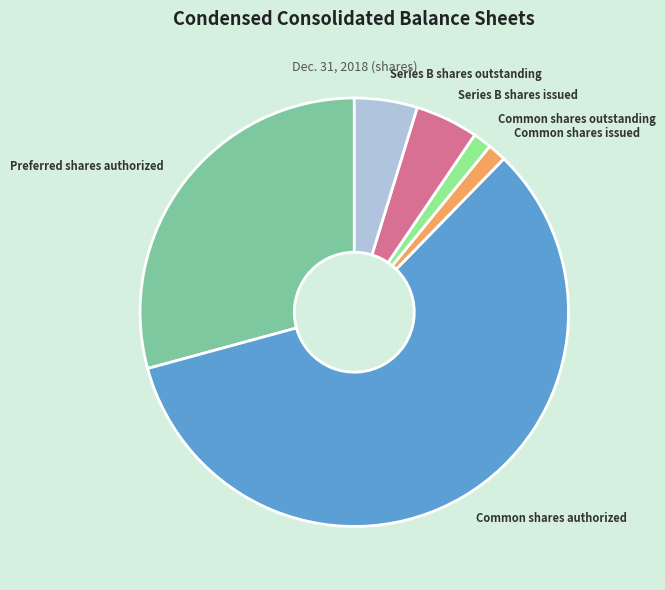

Is Common shares authorized the majority of the pie?

Yes